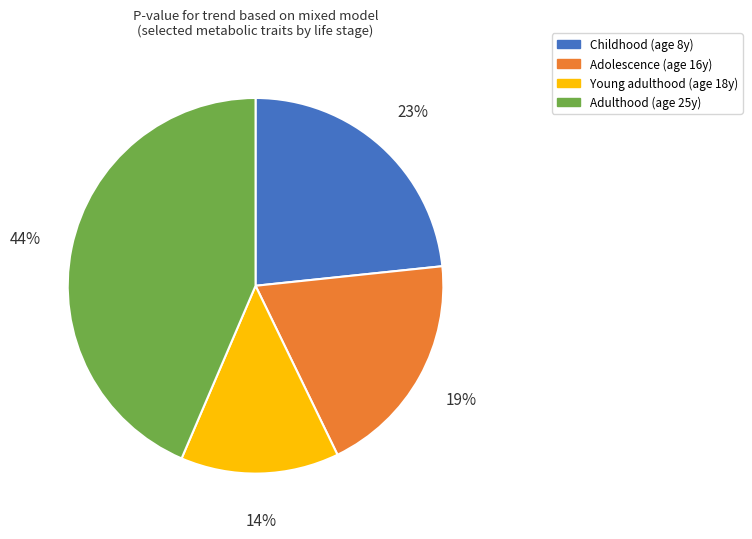

Do Adulthood (age 25y) and Adolescence (age 16y) together represent more than half of the pie?

Yes